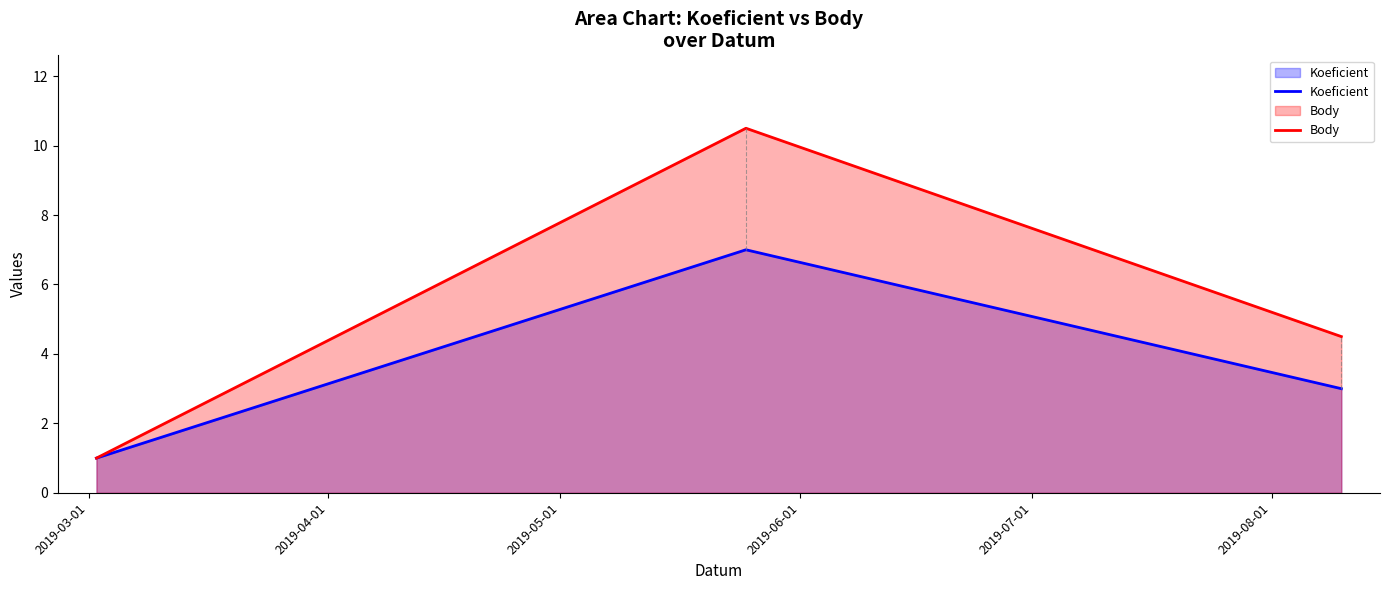

Which series has the largest total across all categories?

Body